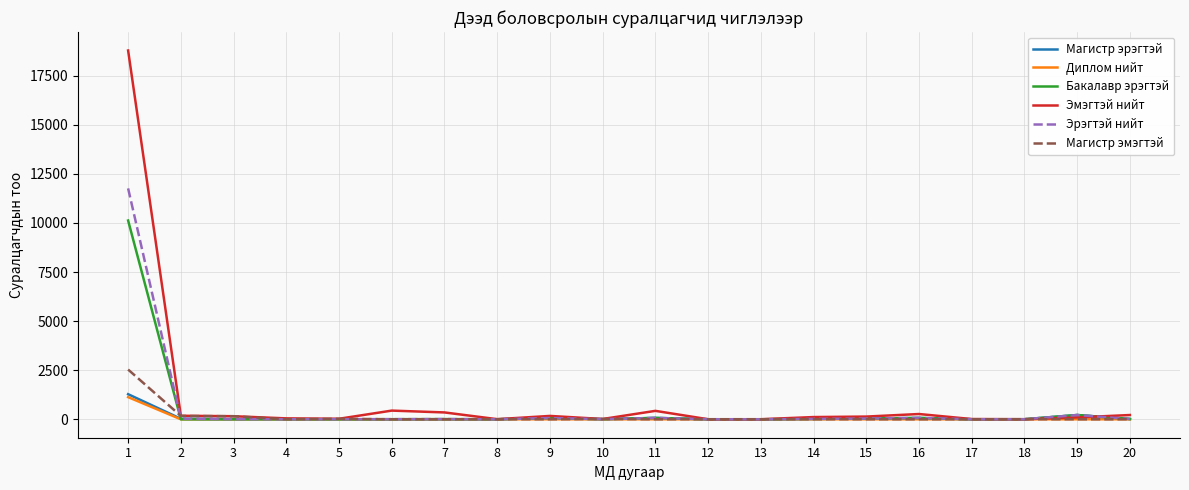

What is the maximum value shown in the chart?

18784